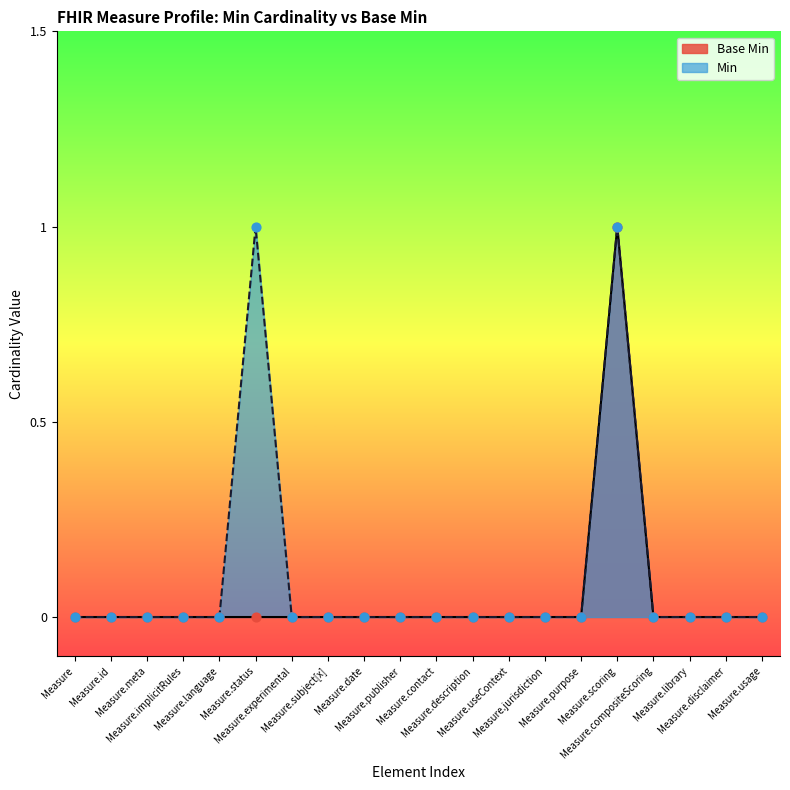

Between Measure.scoring and Measure.contact, which is larger?

Measure.scoring